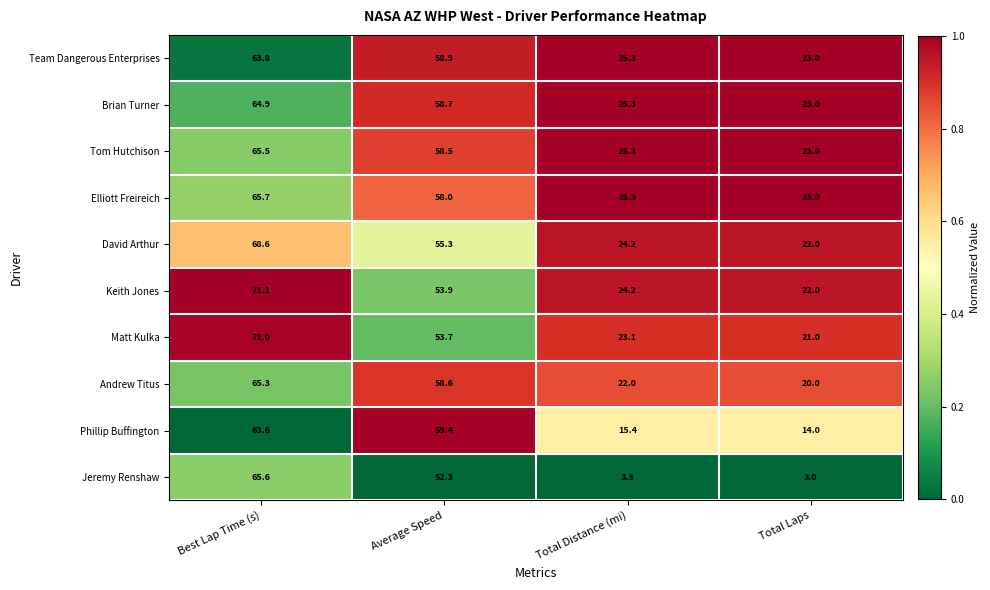

What is the approximate value of David Arthur at Total Distance (mi)?

24.2